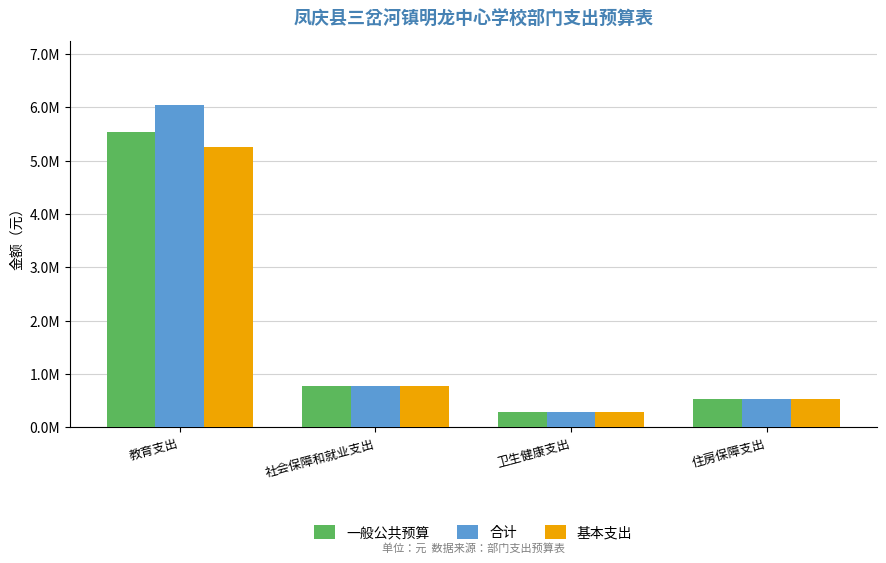

At which category is the sum across all series the highest?

教育支出